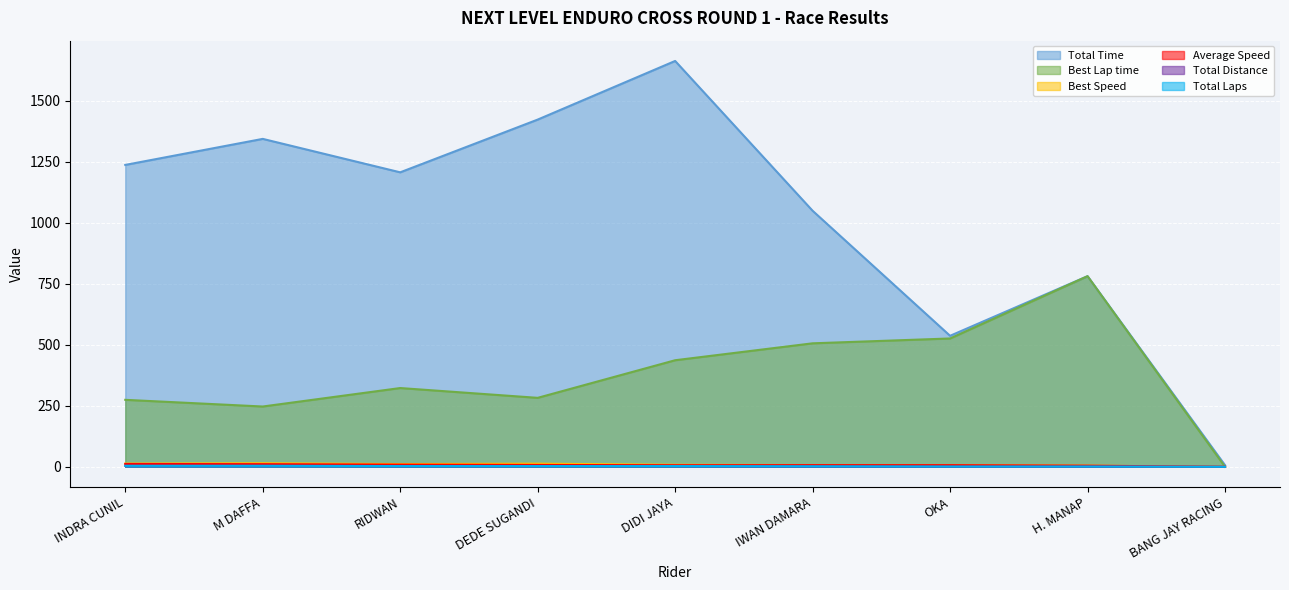

Which has a higher value, BANG JAY RACING or INDRA CUNIL?

INDRA CUNIL